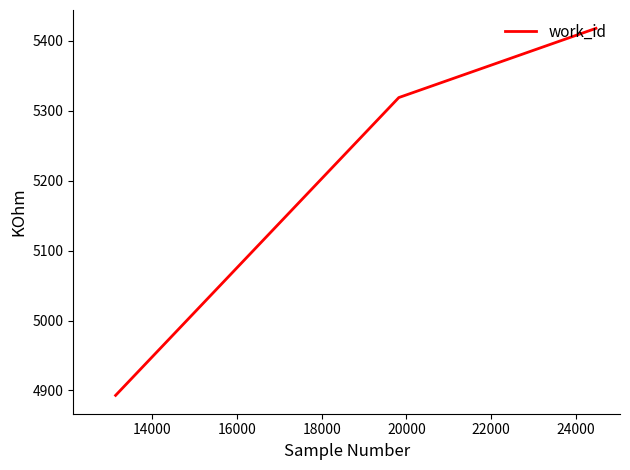

What is the minimum value shown in the chart?

4893